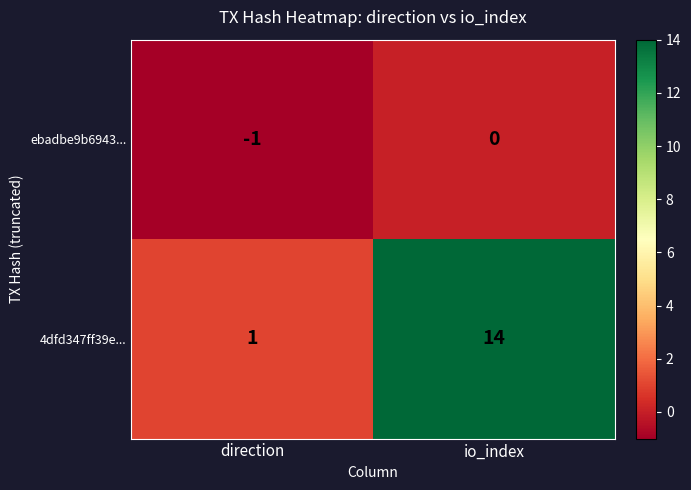

How many distinct data groups are displayed?

2